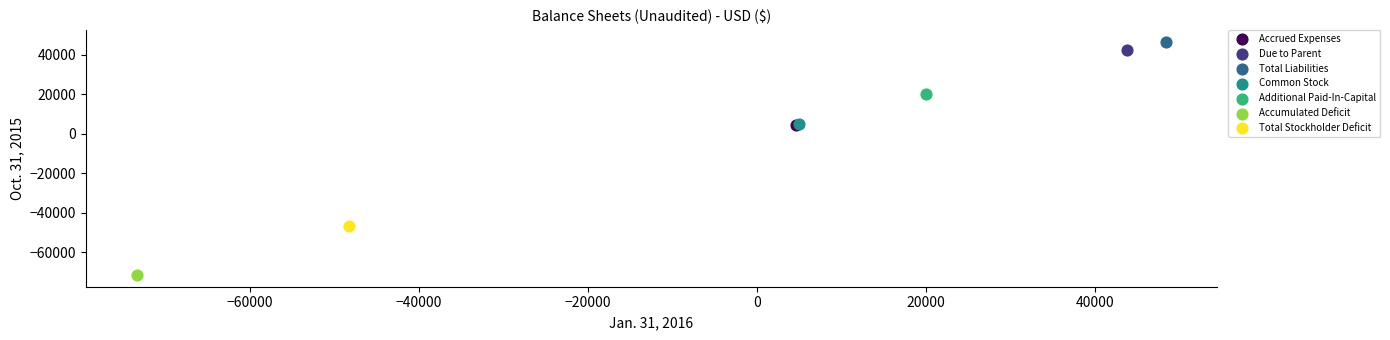

What are all the series names shown in the legend?

Accrued Expenses, Due to Parent, Total Liabilities, Common Stock, Additional Paid-In-Capital, Accumulated Deficit, Total Stockholder Deficit